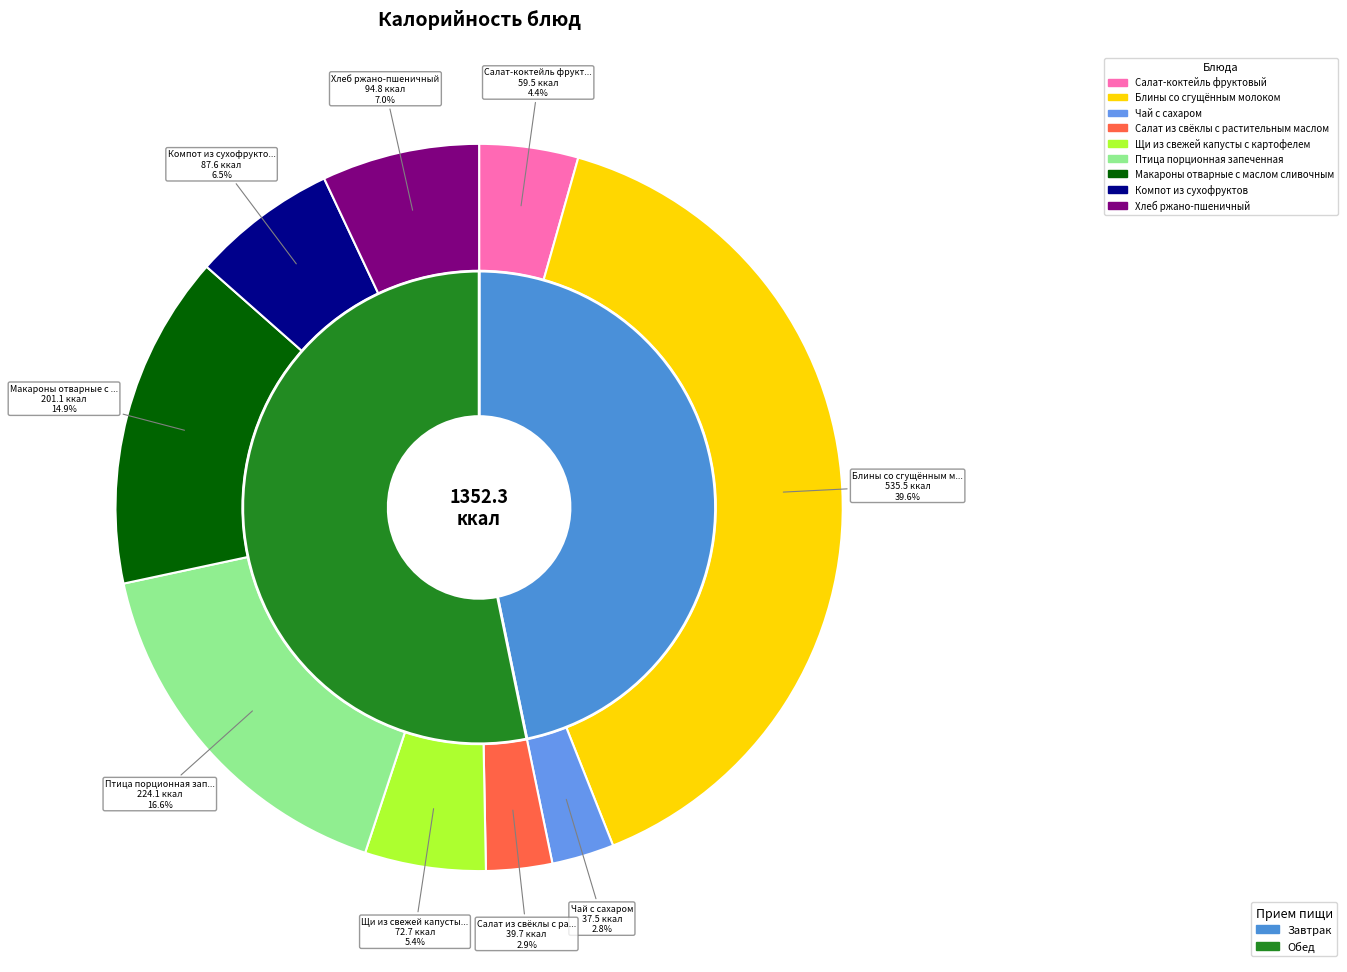

To the nearest percent, what percentage of the pie is Щи из свежей капусты с картофелем?

5%